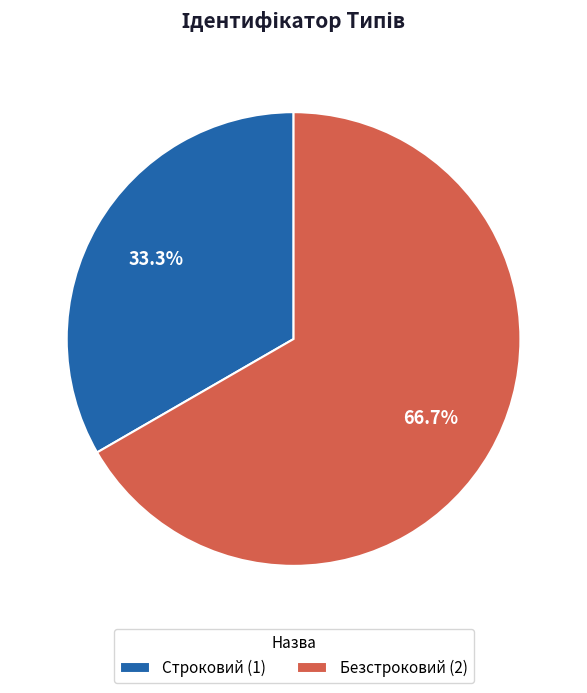

How many segments does this pie chart have?

2